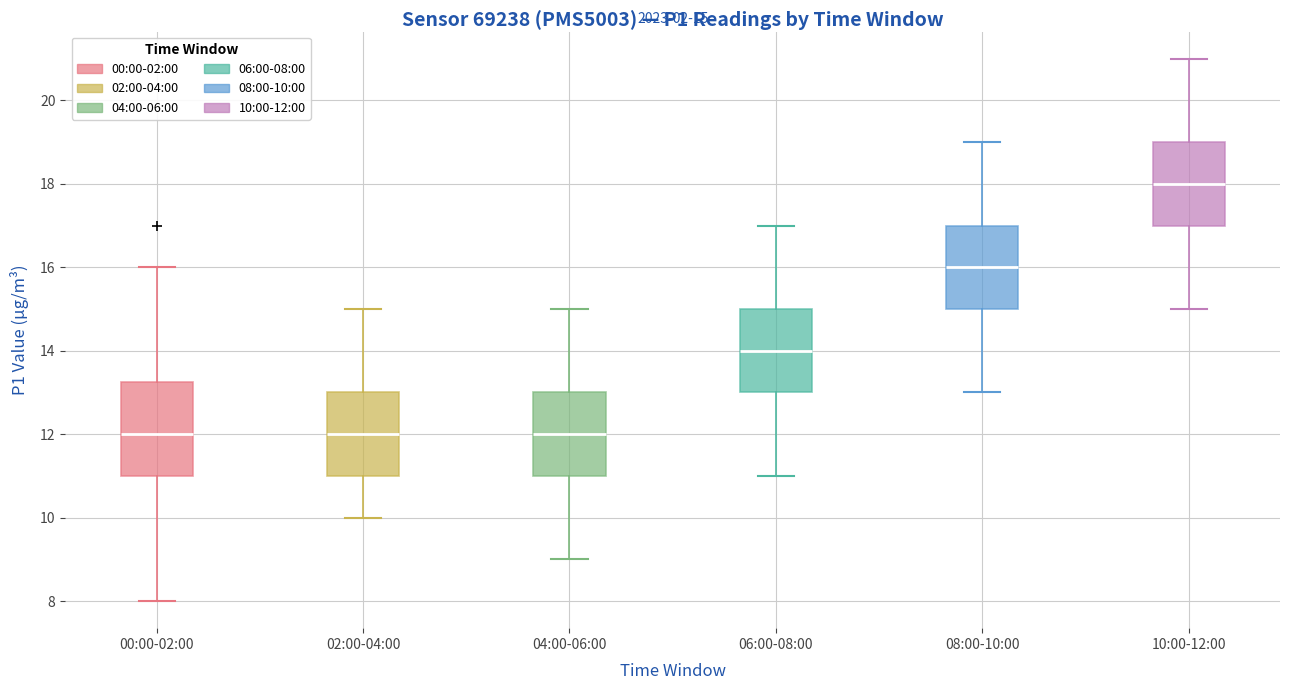

Which box is the tallest, from its lower edge to its upper edge?

00:00-02:00